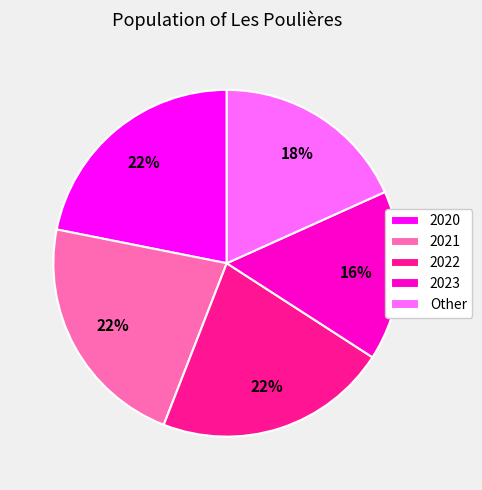

Is the sum of 2022 and 2020 greater than half?

No